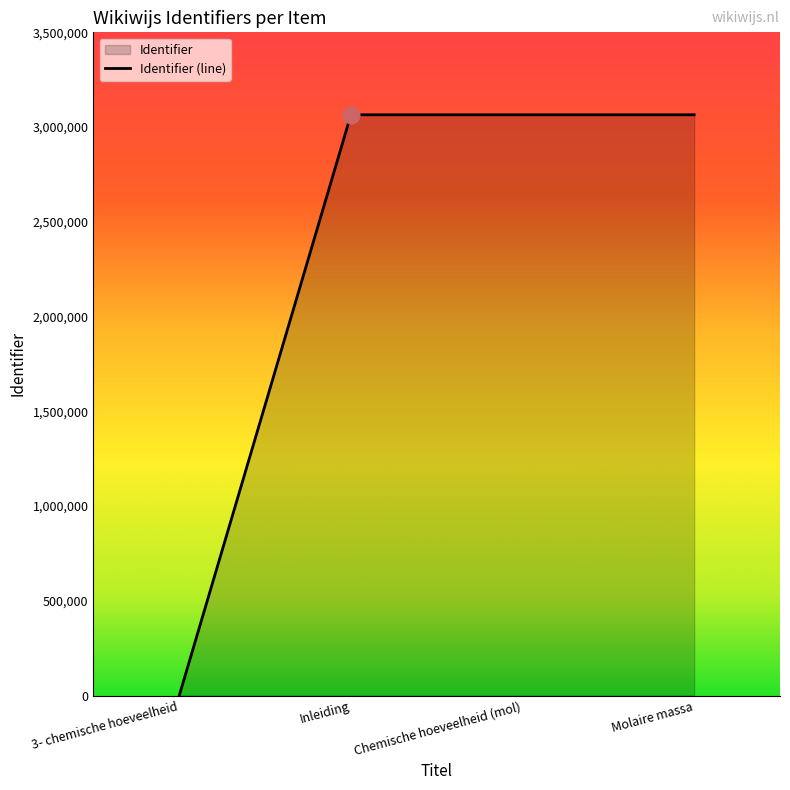

The chart shows a value of 3064840 at Inleiding. True or false?

True